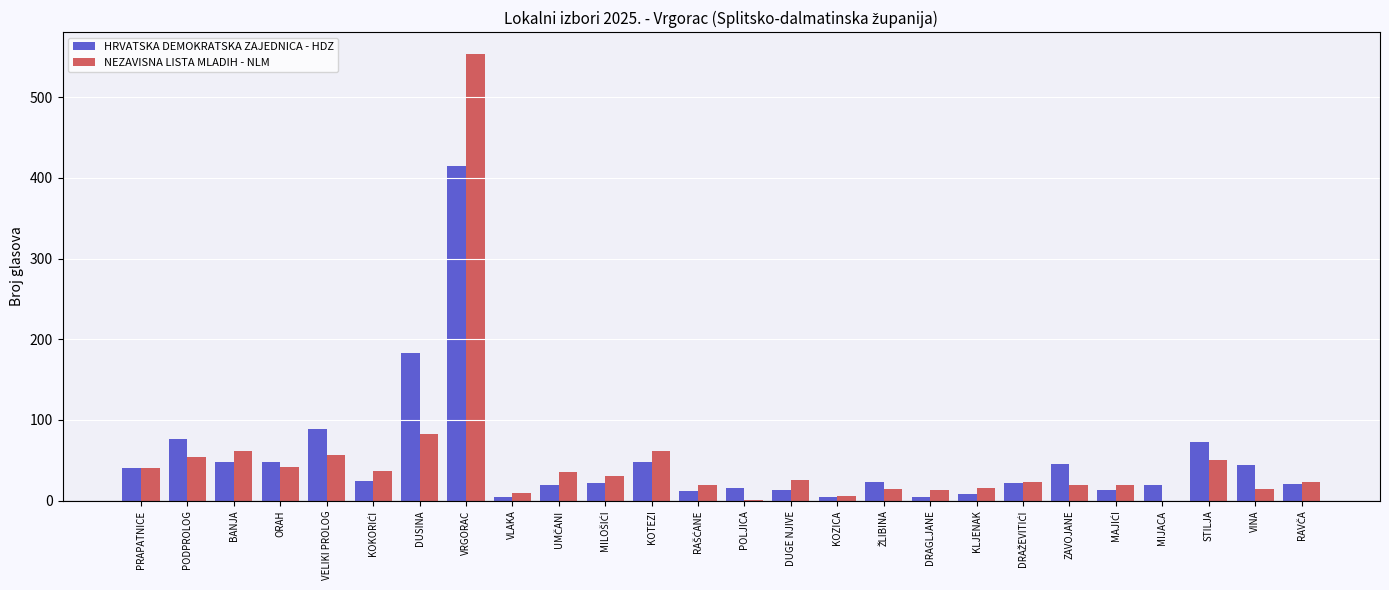

At which category does the chart reach its peak across all series?

VRGORAC